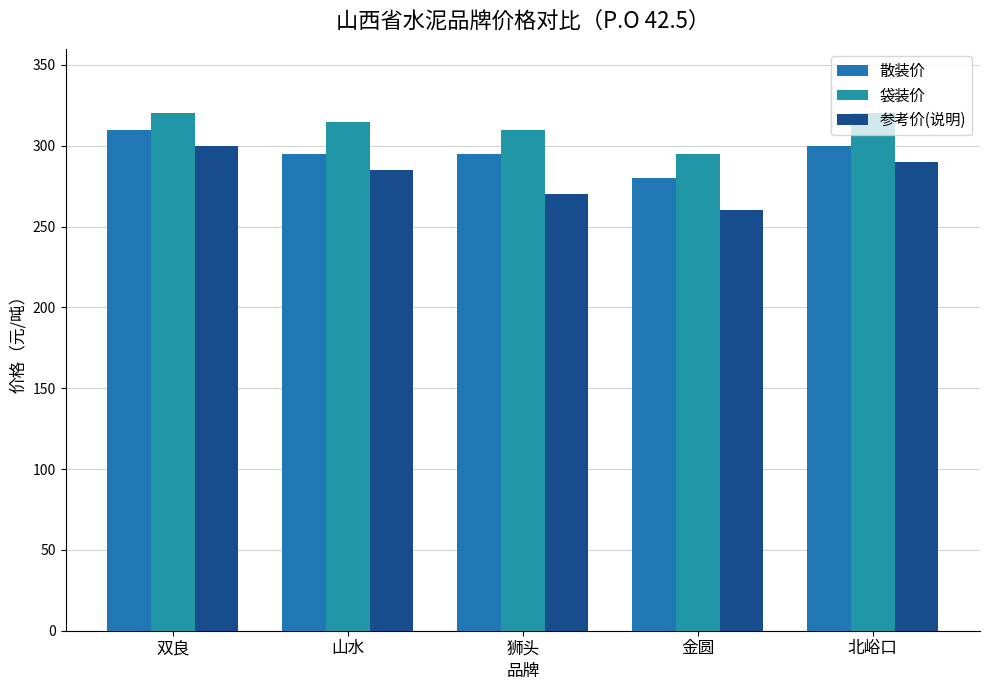

Is it true that 参考价(说明) equals 80 at 狮头?

False